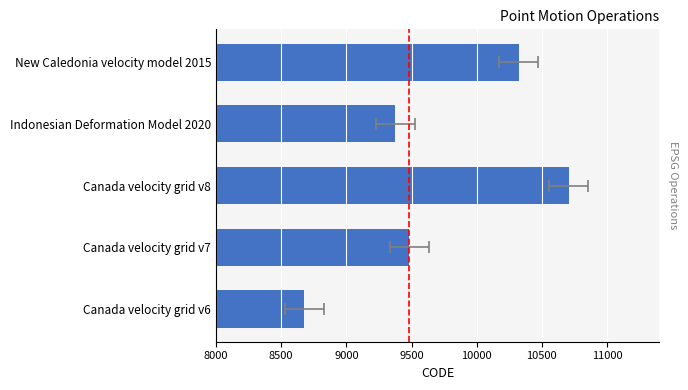

Does the chart contain any negative values?

No